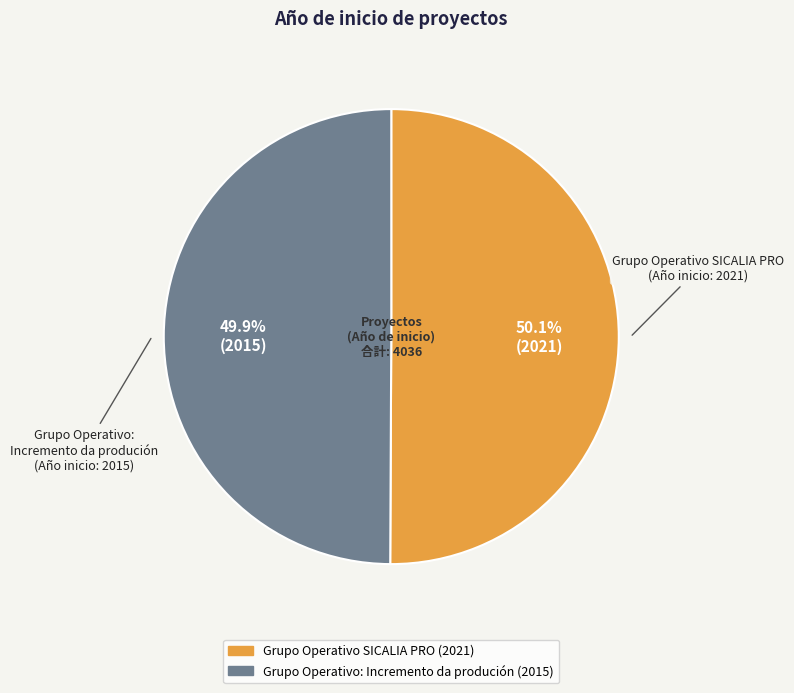

What is the ratio of the value at Grupo Operativo: Incremento da produción to the value at Grupo Operativo SICALIA PRO?

1.0